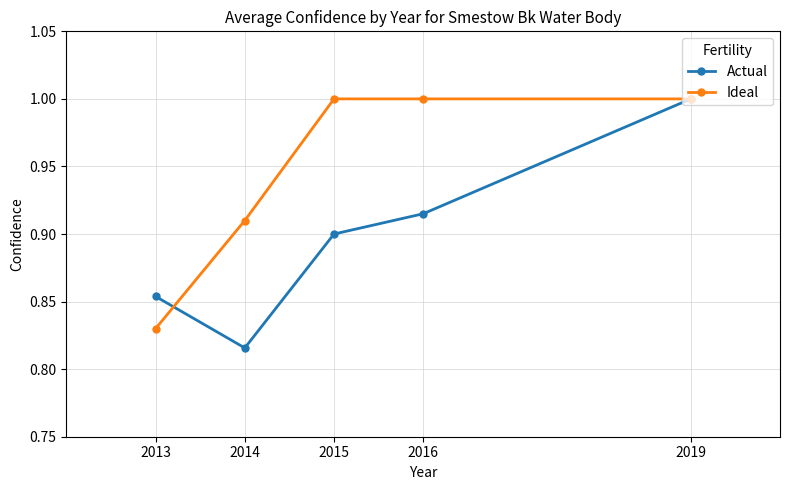

List the labels in order of Actual value, largest first.

2019, 2016, 2015, 2013, 2014